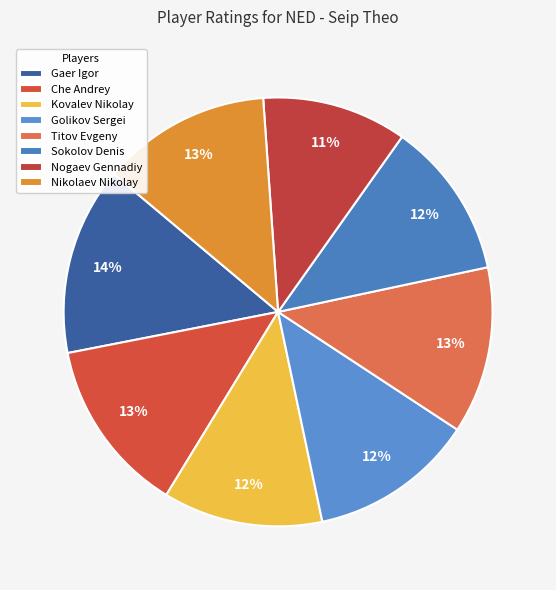

Is the sum of Sokolov Denis and Titov Evgeny greater than half?

No